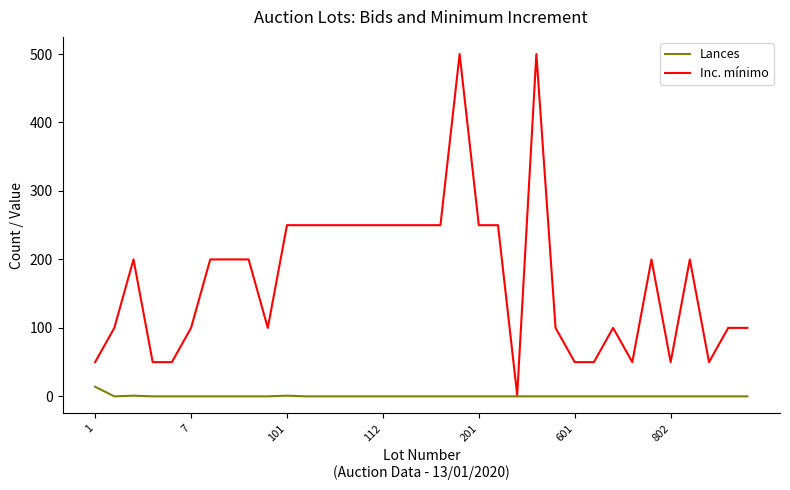

Which series has the largest total across all categories?

Inc. mínimo